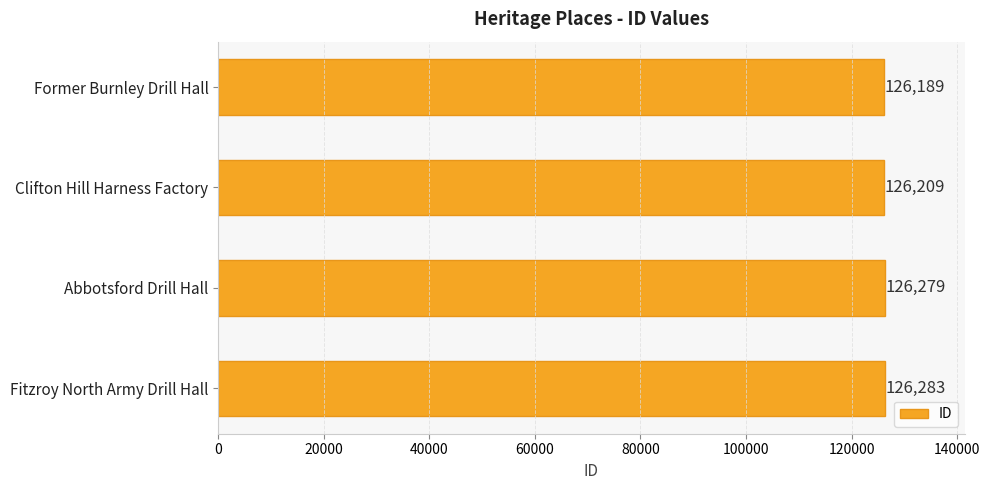

Is it true that the value at Clifton Hill Harness Factory is 126209?

True